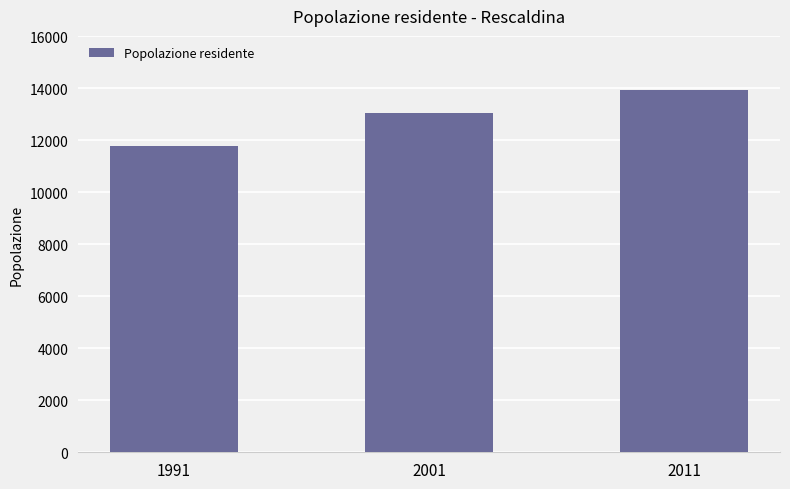

Does the chart contain stacked bars?

No